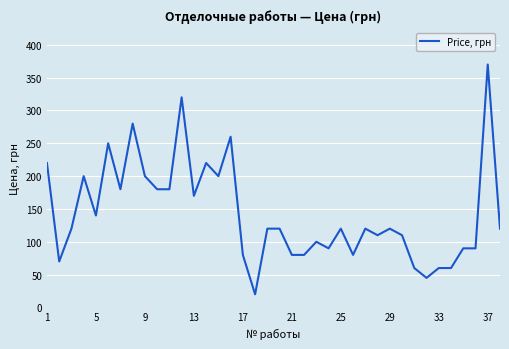

What is the smallest value displayed?

20